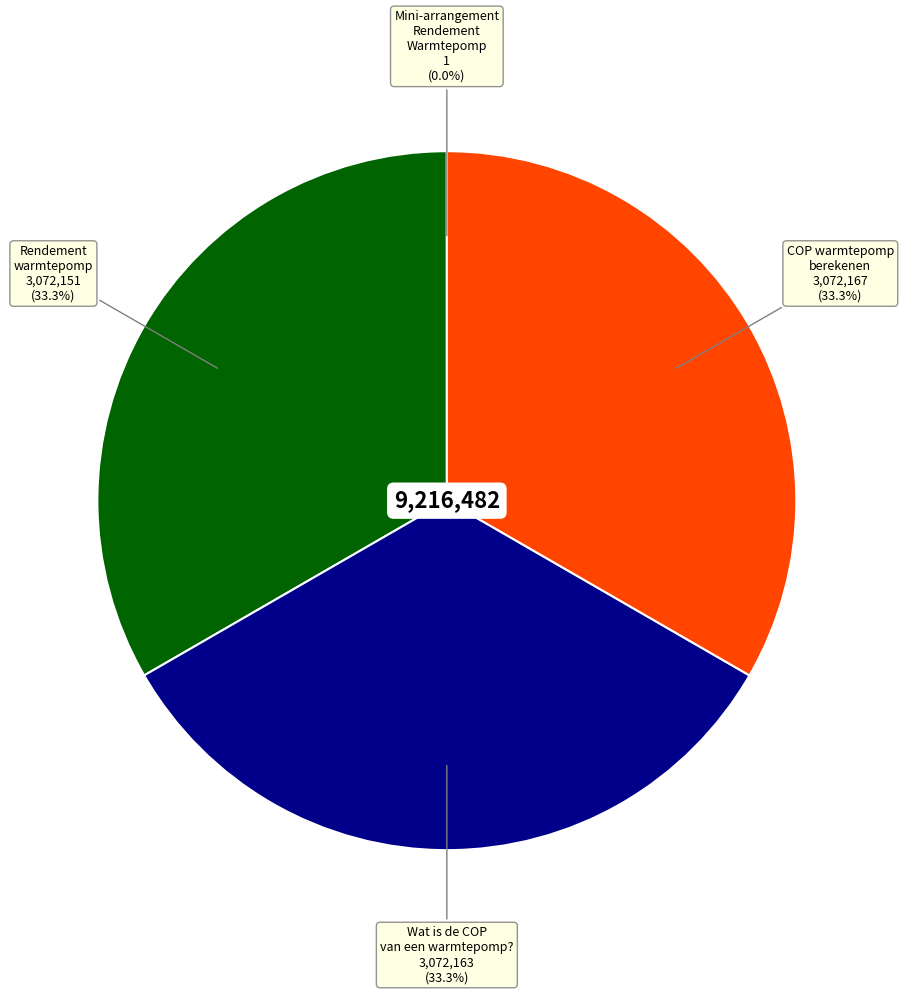

What is the ratio of the value at Rendement warmtepomp to the value at Wat is de COP van een warmtepomp??

1.0